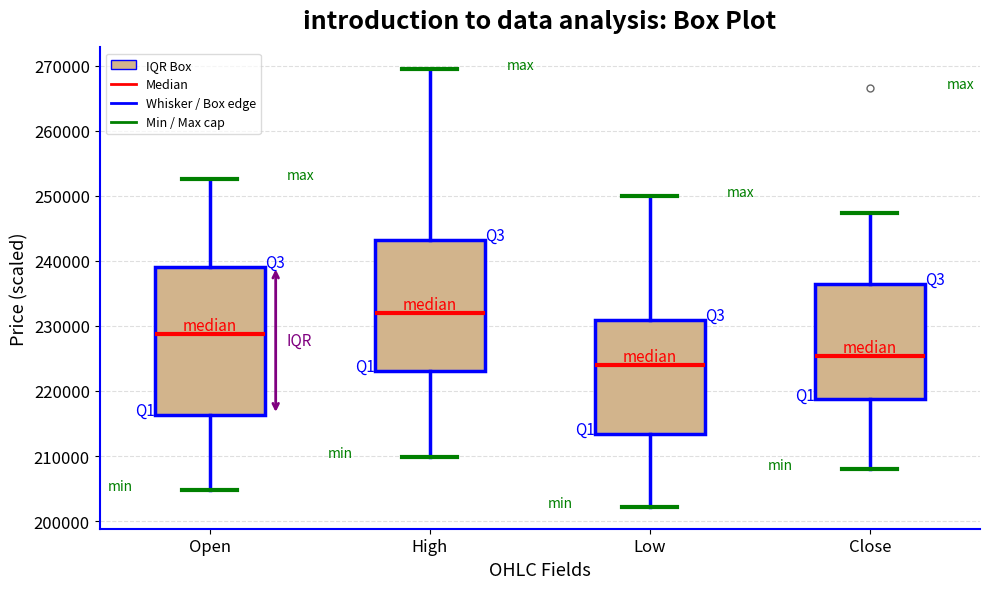

Which box's median line is the lowest?

Low